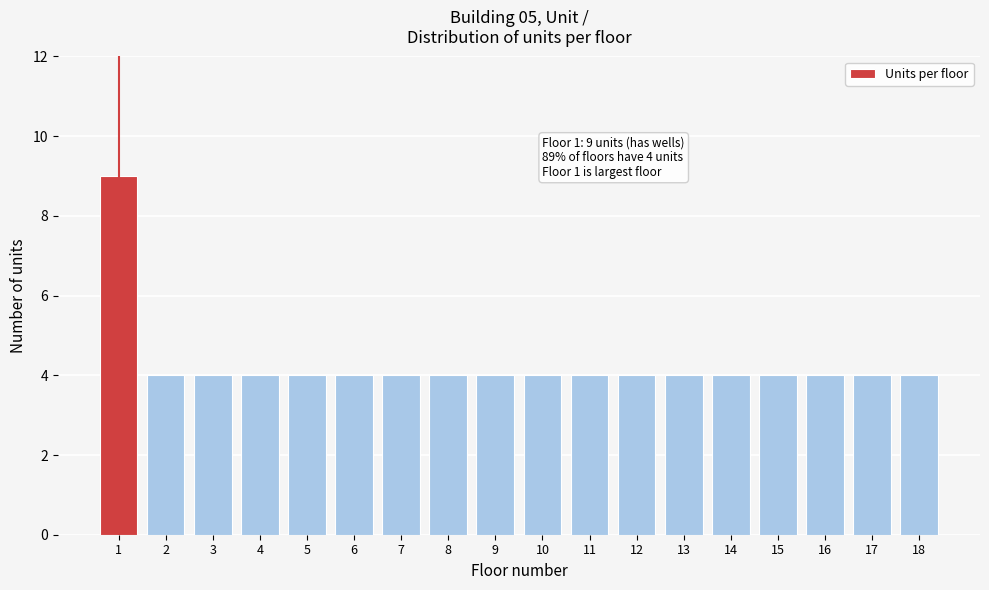

Reading right to left, transcribe all the data shown in this chart.

18=4	17=4	16=4	15=4	14=4	13=4	12=4	11=4	10=4	9=4	8=4	7=4	6=4	5=4	4=4	3=4	2=4	1=9